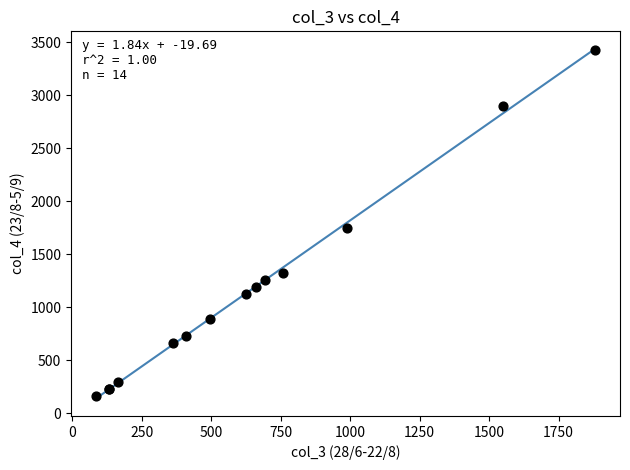

What Y value in the scatter plot is closest to 1798?

1749.0